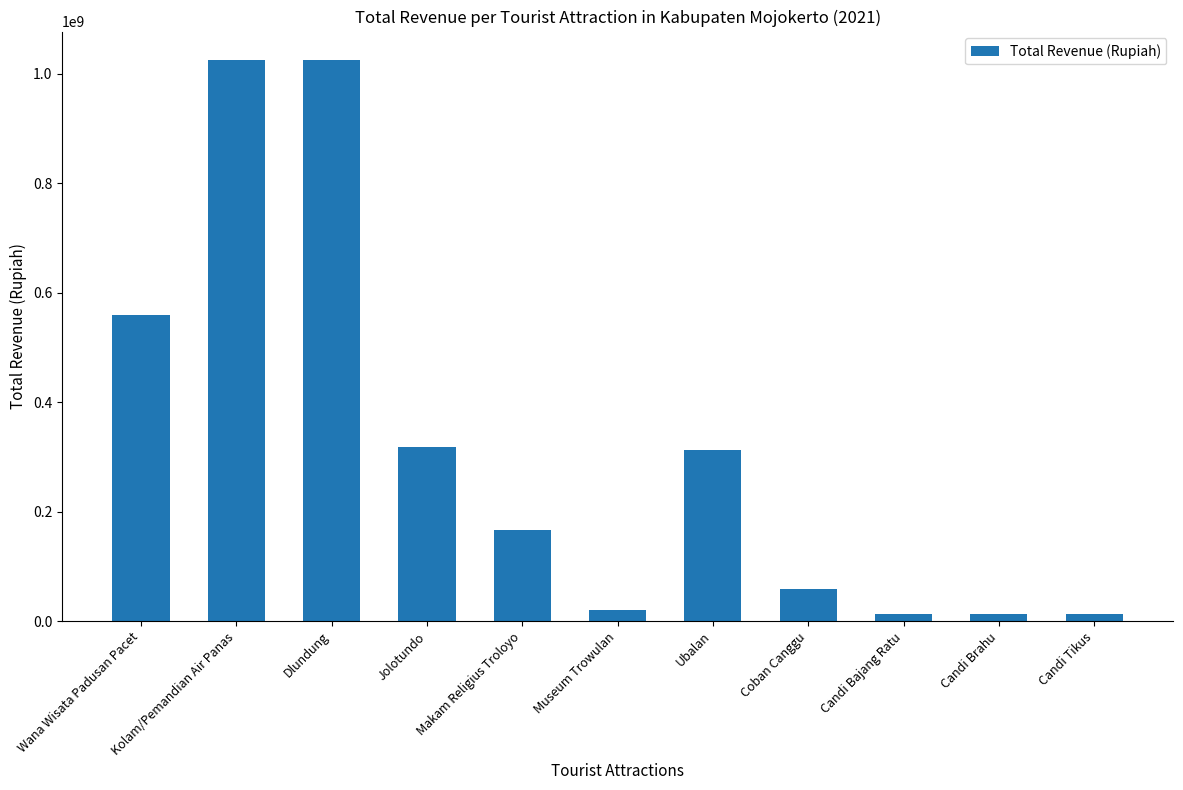

What is the approximate value at Ubalan, to the nearest 10?

311940000